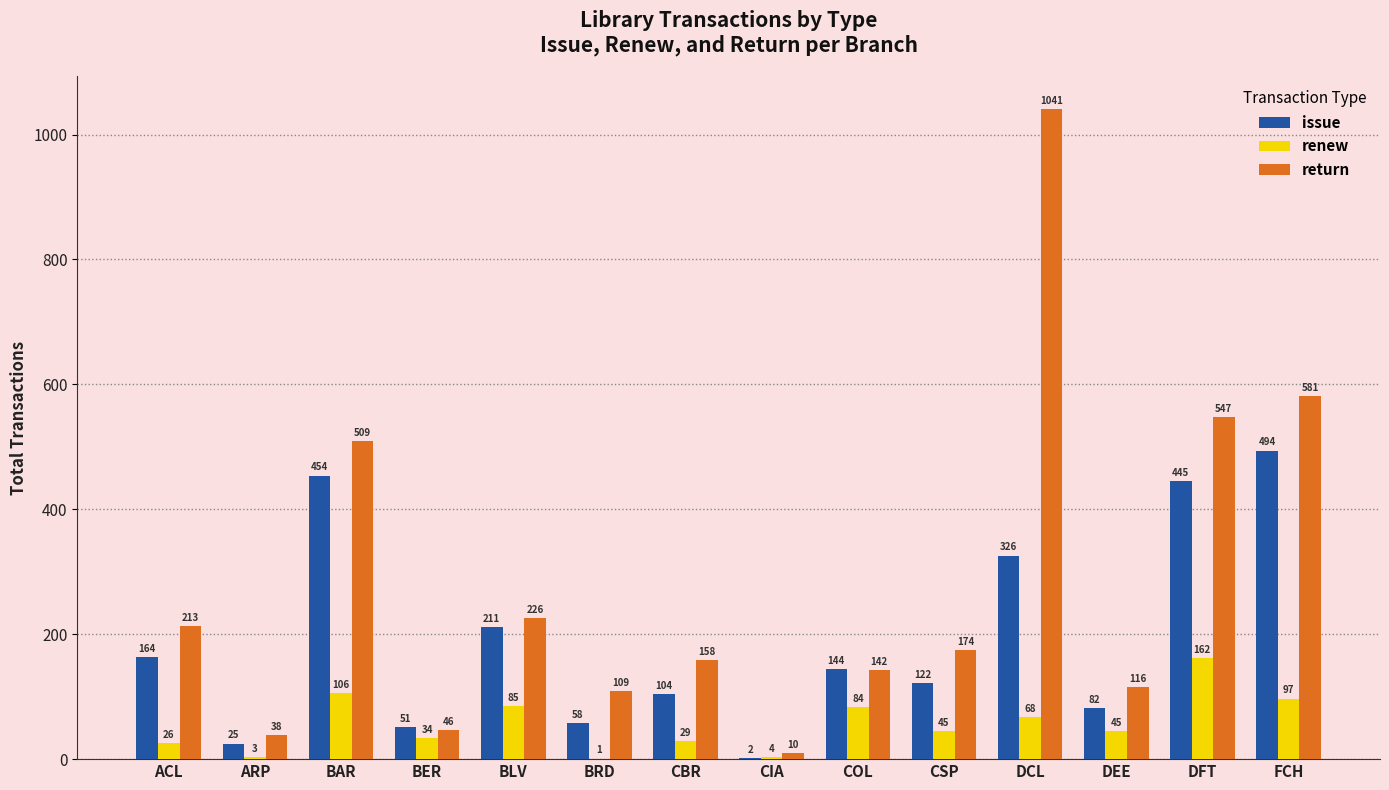

What are all the series names shown in the legend?

issue, renew, return